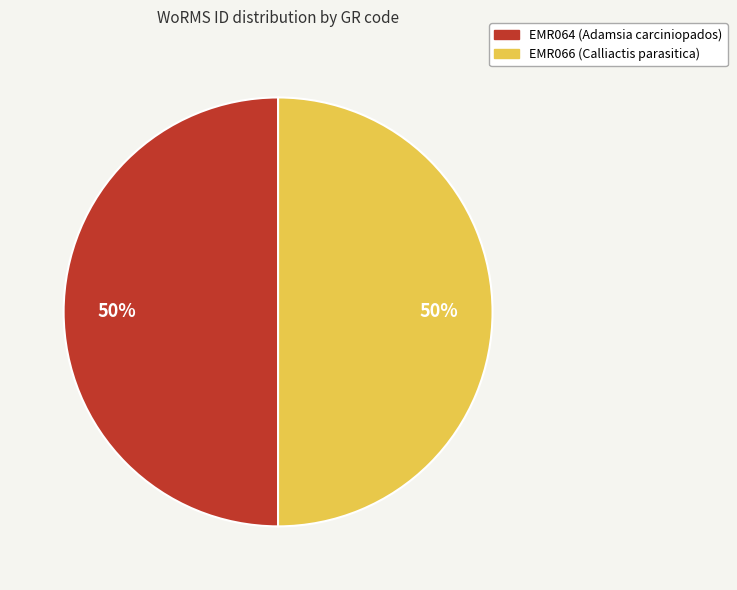

To the nearest percent, what portion does EMR066 (Calliactis parasitica) represent?

50%